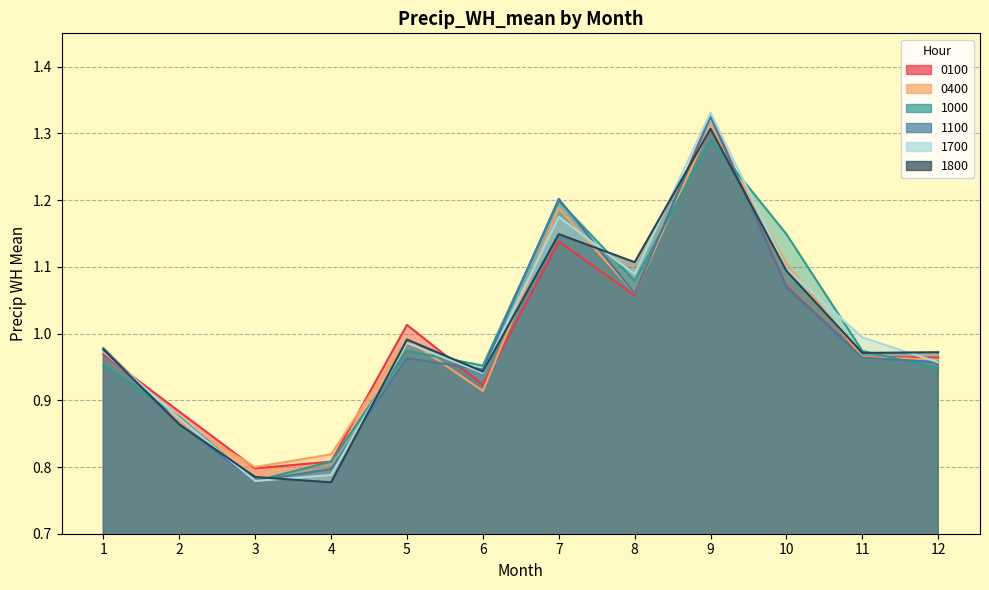

Between 4 and 9, which series saw the biggest shift?

1700